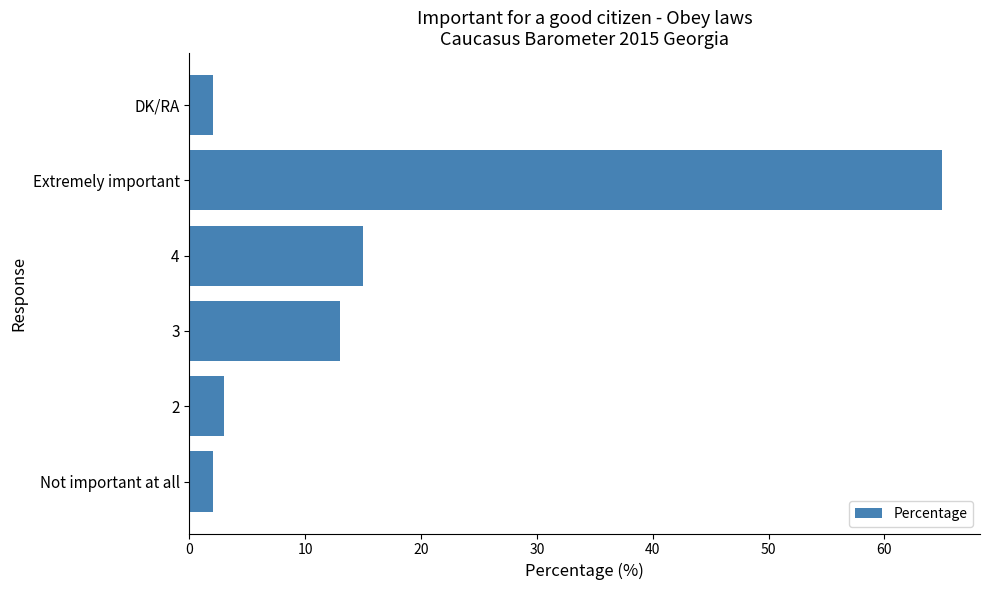

Is it true that the value at Extremely important is 65?

True